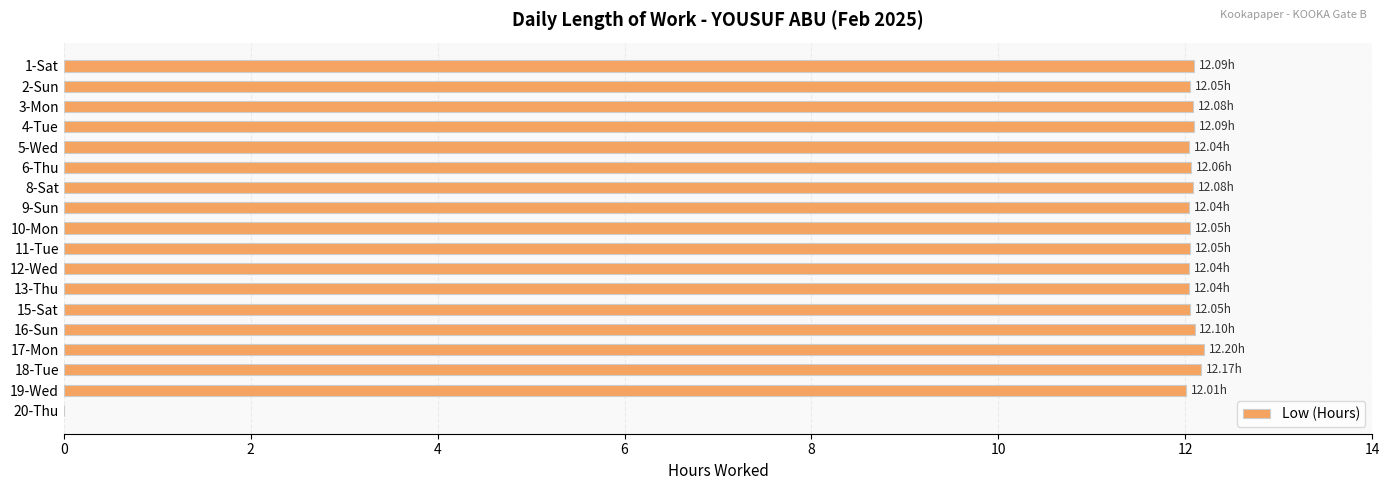

What is the sum of all values?

205.2